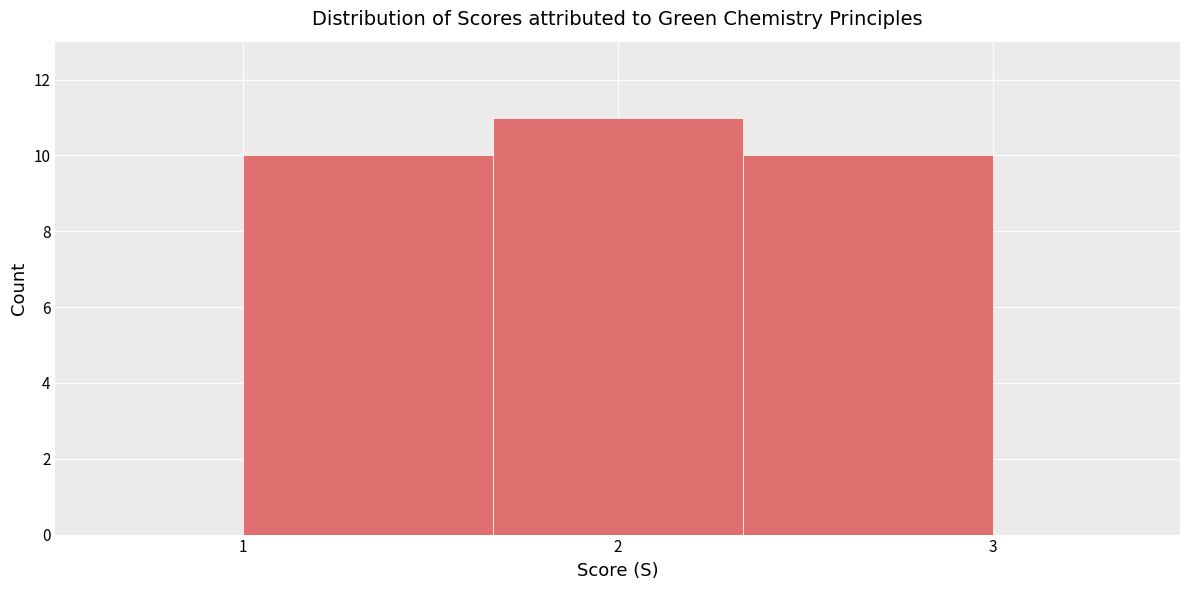

Reading left to right, list every bar in this chart as the range it spans on the x-axis followed by its height. Neither the bar edges nor the heights are printed on the chart, so give them approximately, as read against the axes.

1.0 to 1.7: 10
1.7 to 2.3: 11
2.3 to 3.0: 10